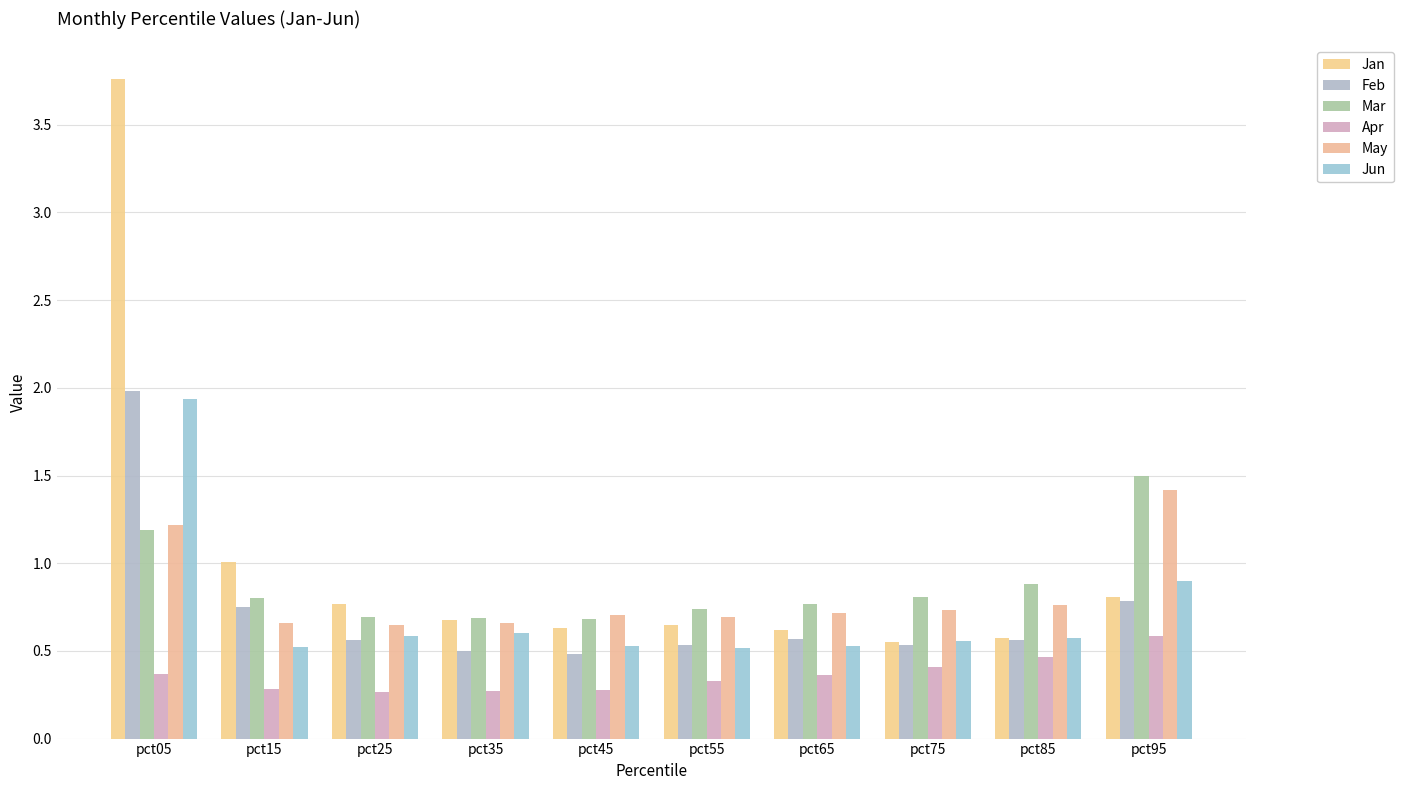

What is the greatest value displayed?

3.8